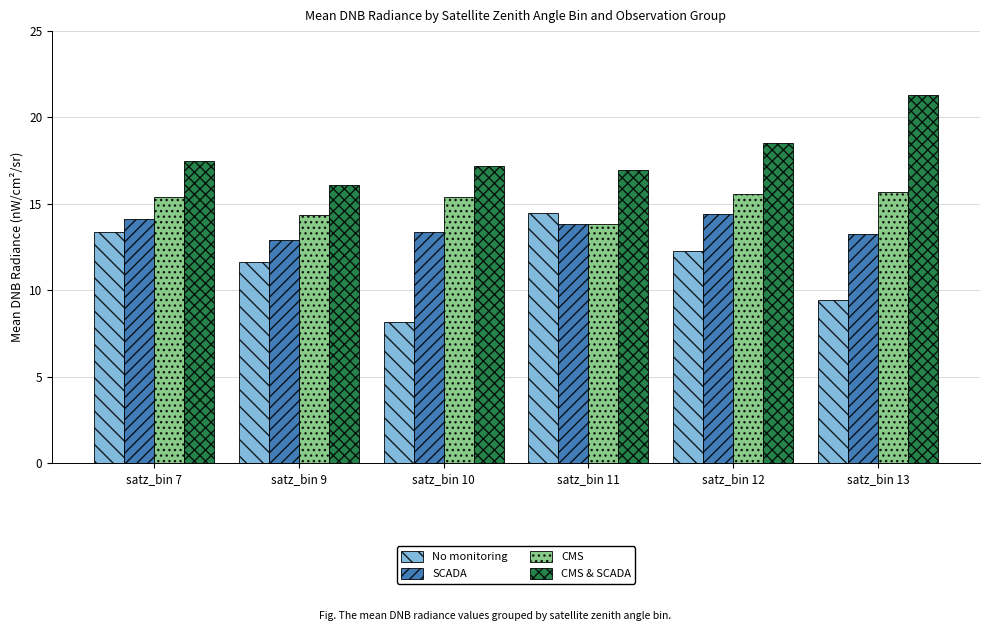

Count the number of data series in this chart.

4